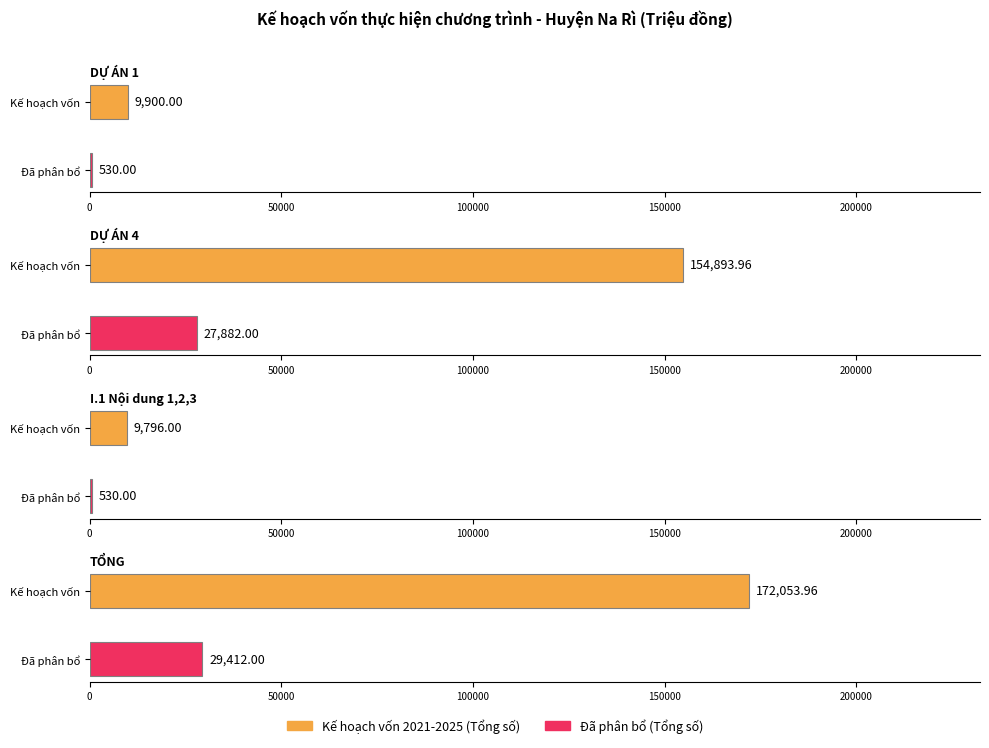

How many values in the Đã phân bổ (Nguồn vốn tỉnh) series exceed 1328?

1